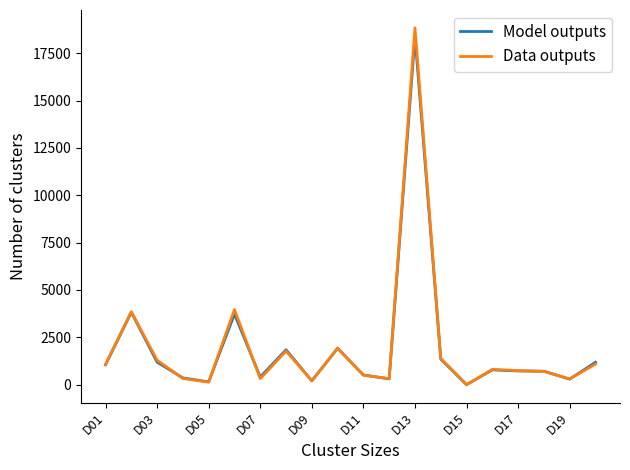

What is the highest value of the Model outputs series?

18403